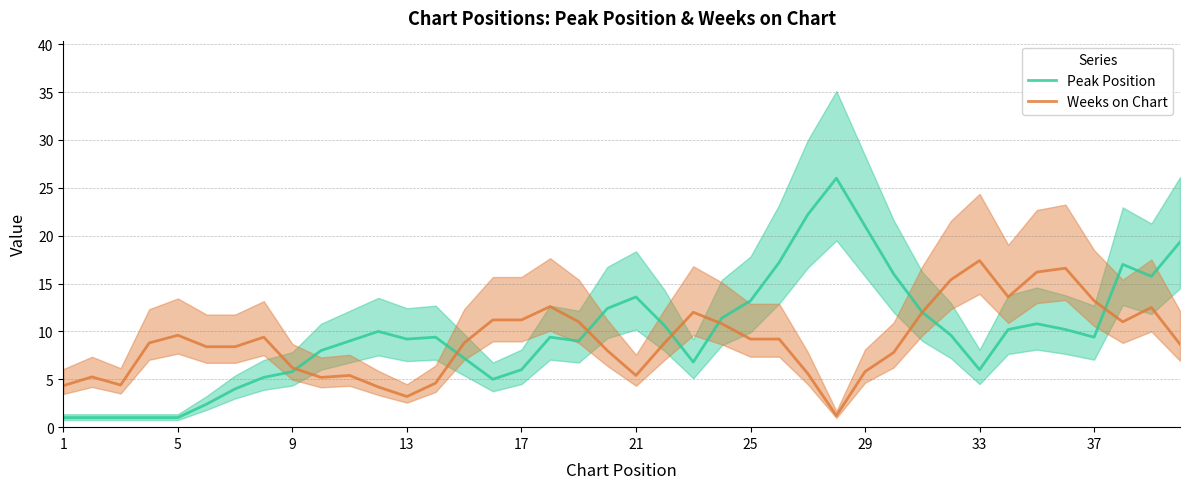

How many times do Peak Position and Weeks on Chart cross each other?

6